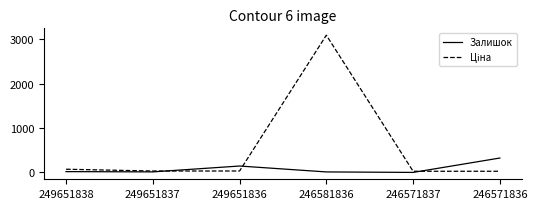

True or false: Залишок has a value of 102.8 at 246571836.

False